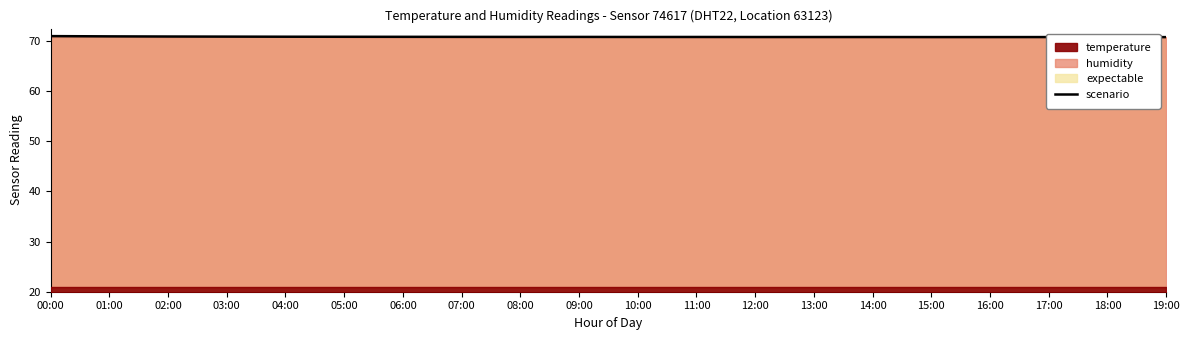

Which label corresponds to the smallest value in the chart?

18:00